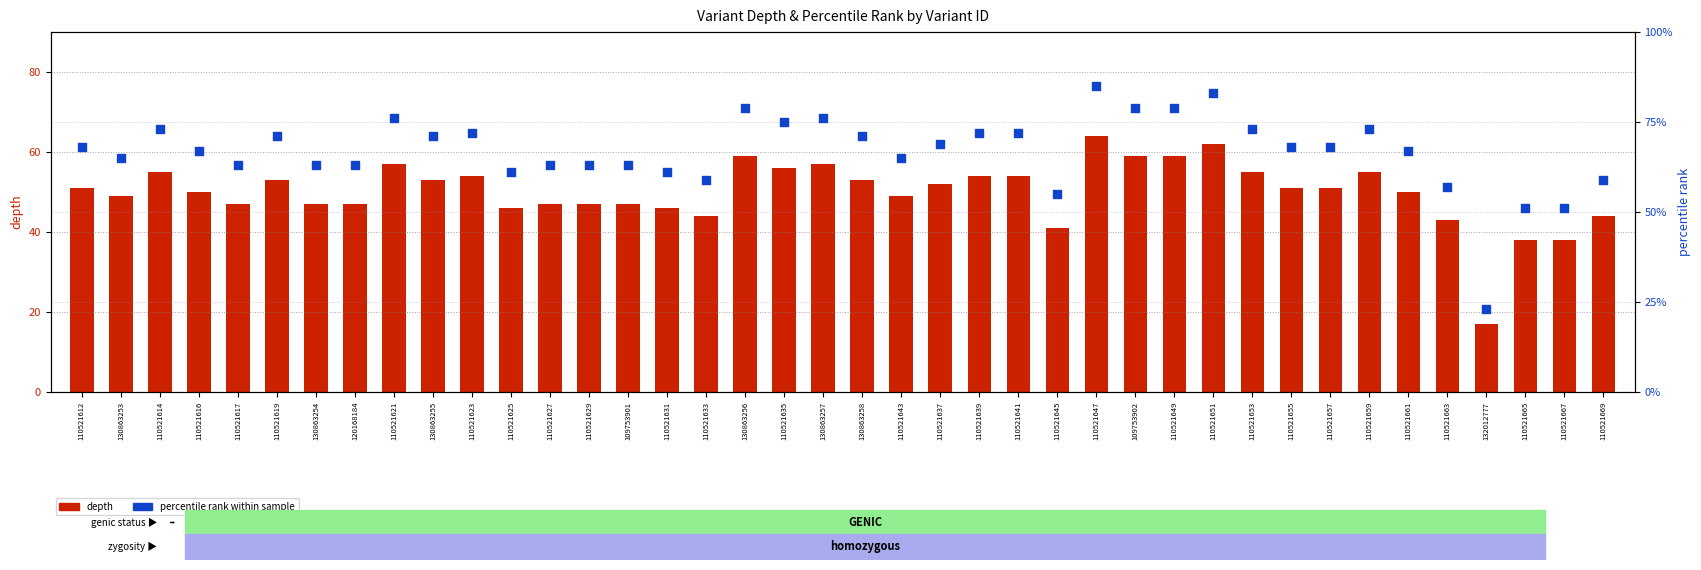

What is the total value across all series at 110521616?

117